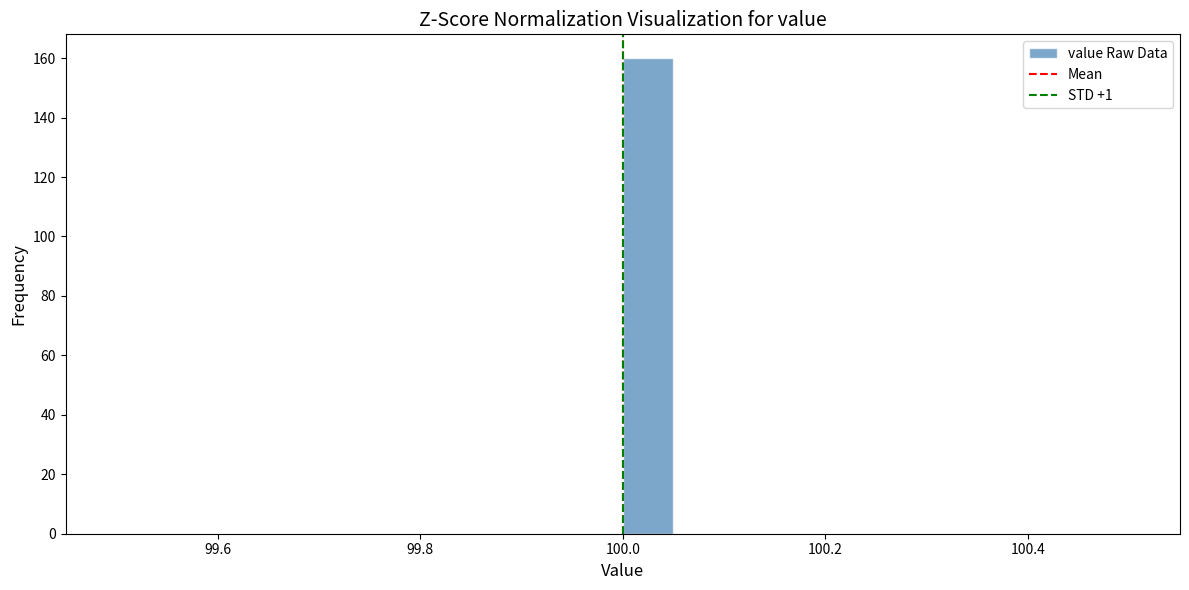

Read against the x-axis, roughly where is the centre of the tallest bar?

100.02